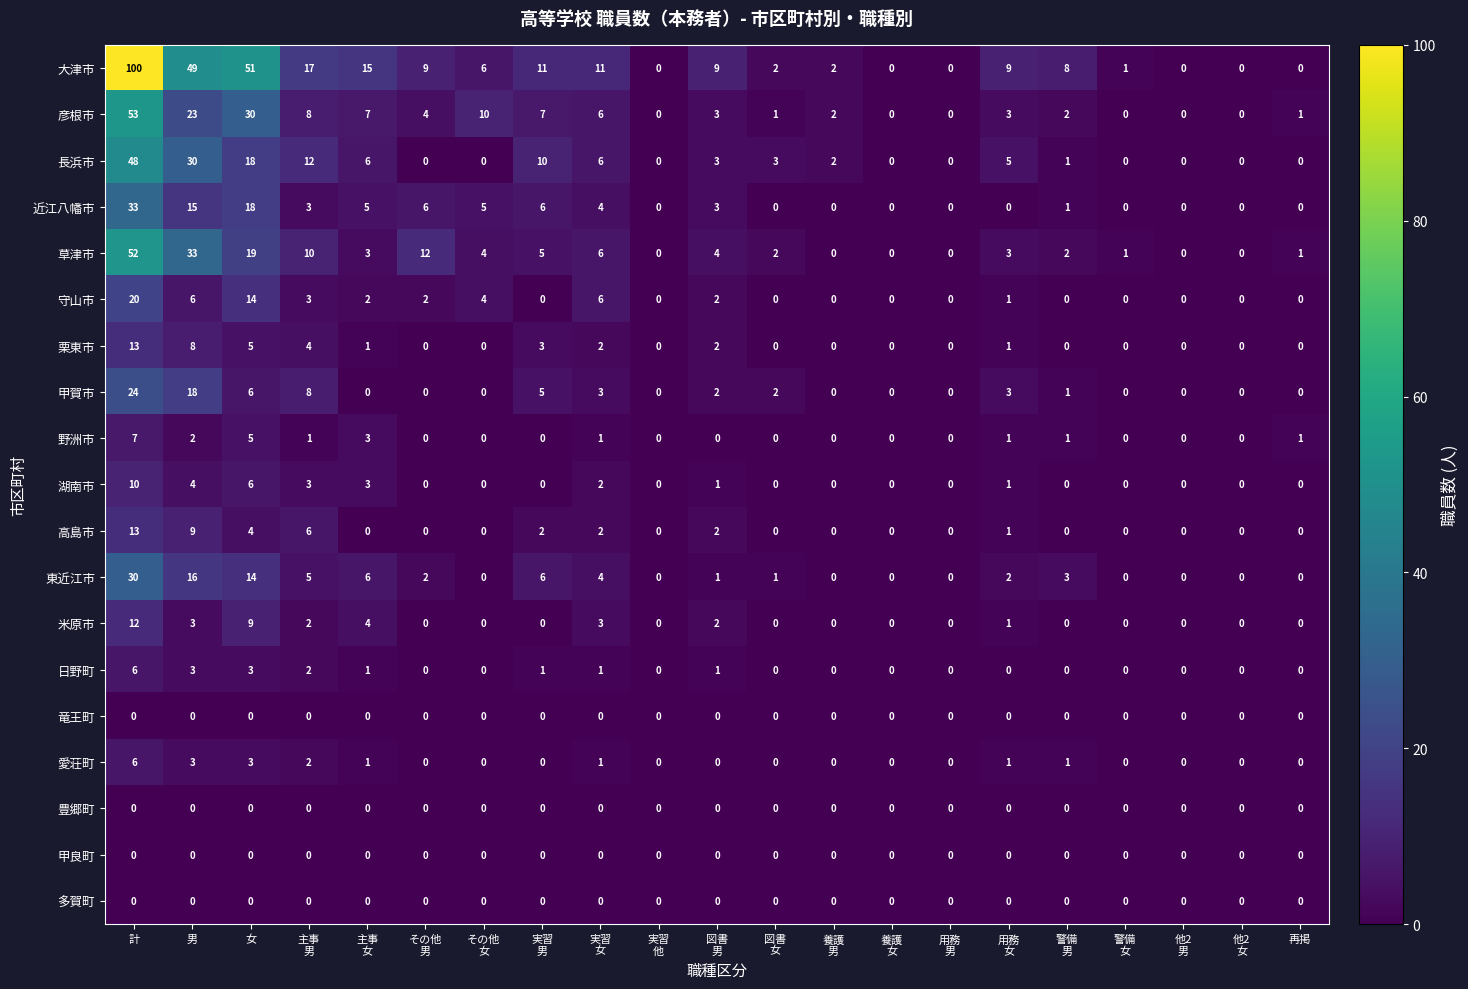

What is the average value of the 東近江市 series?

4